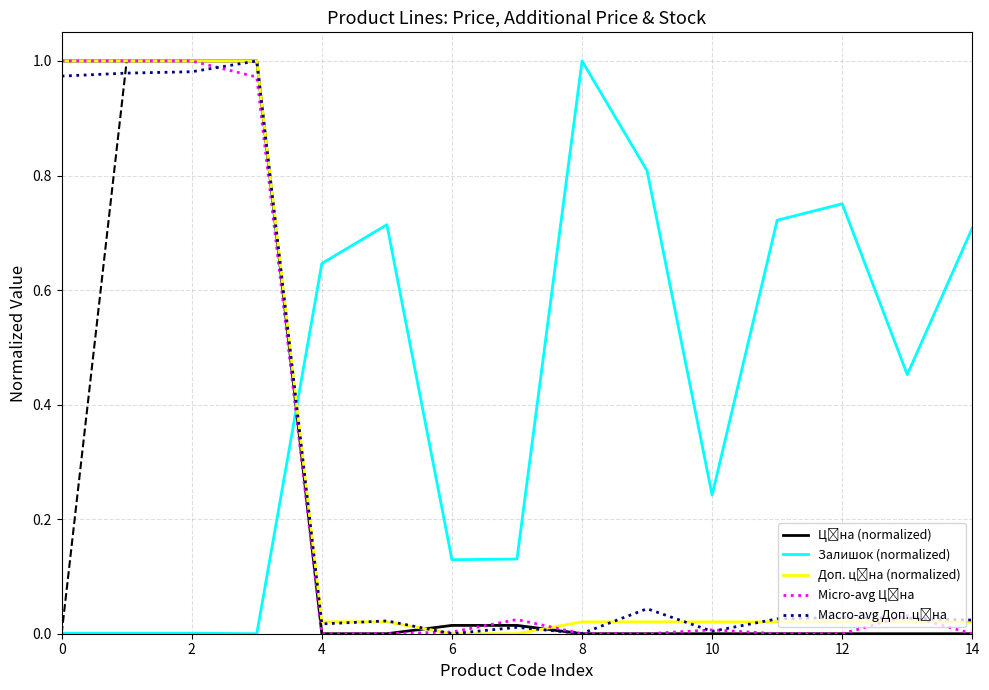

Between 10 and 12, which is larger?

12